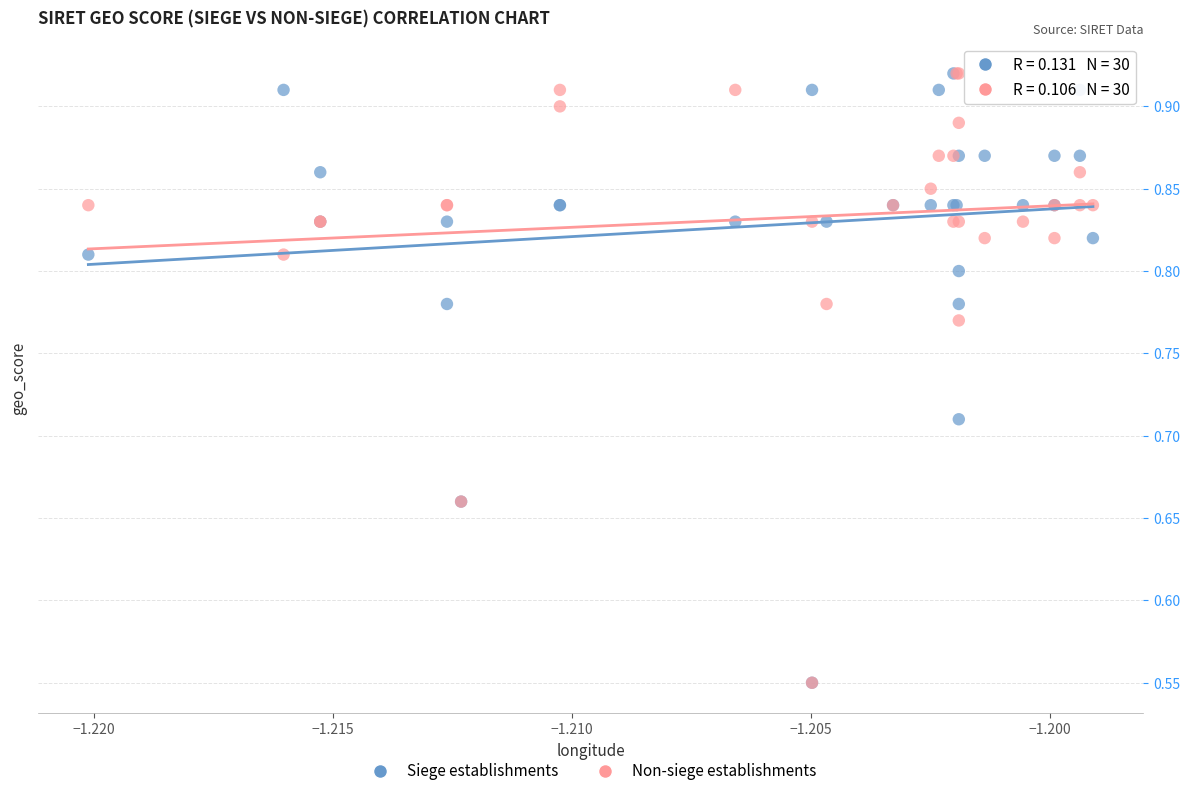

What are all the series names shown in the legend?

Siege establishments, Non-siege establishments